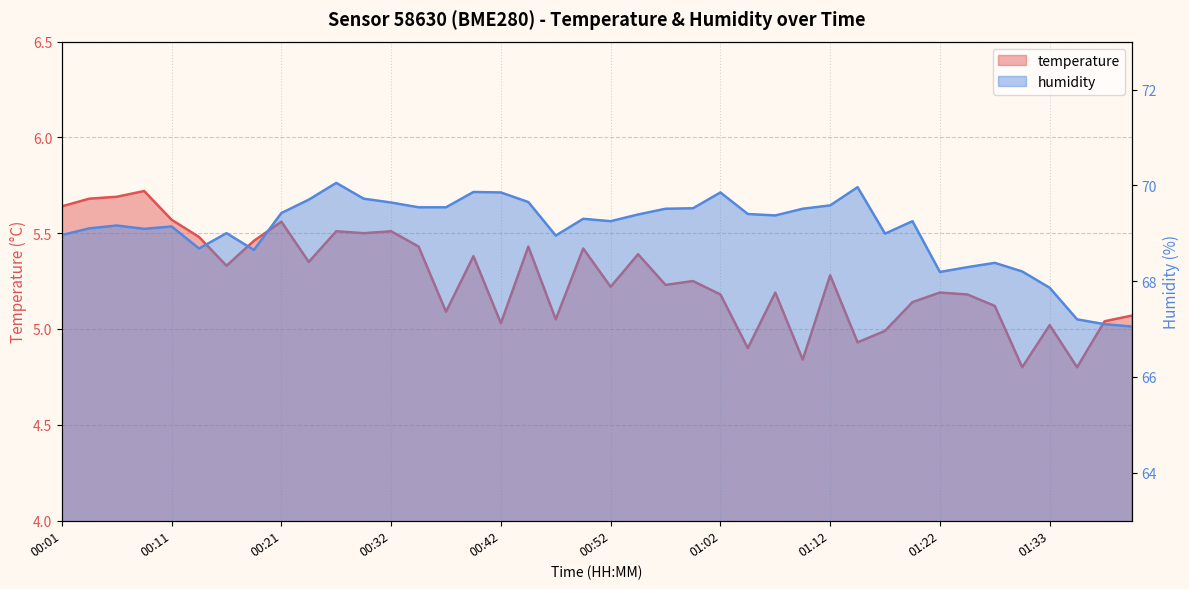

How many series are shown in this chart?

2